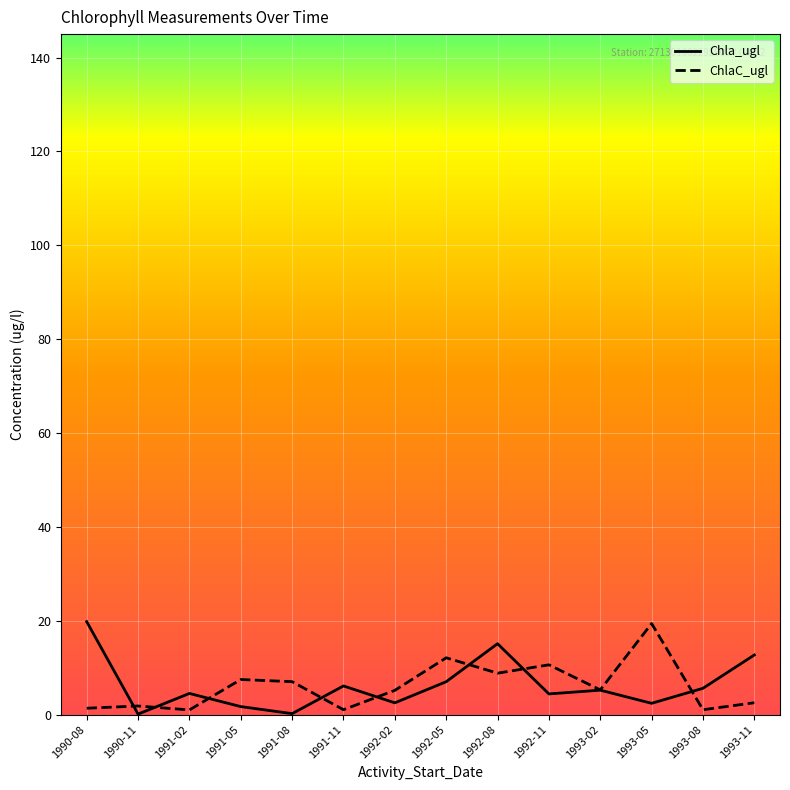

Between which two adjacent categories do Chla_ugl and ChlaC_ugl first intersect?

1990-08 and 1990-11